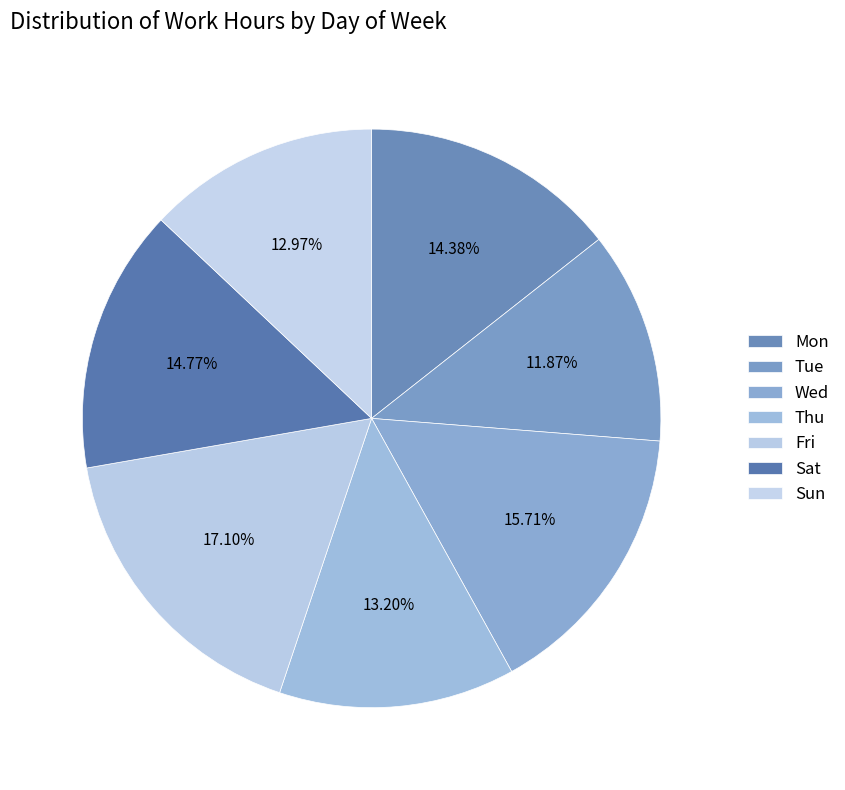

Count the number of slices in the pie.

7